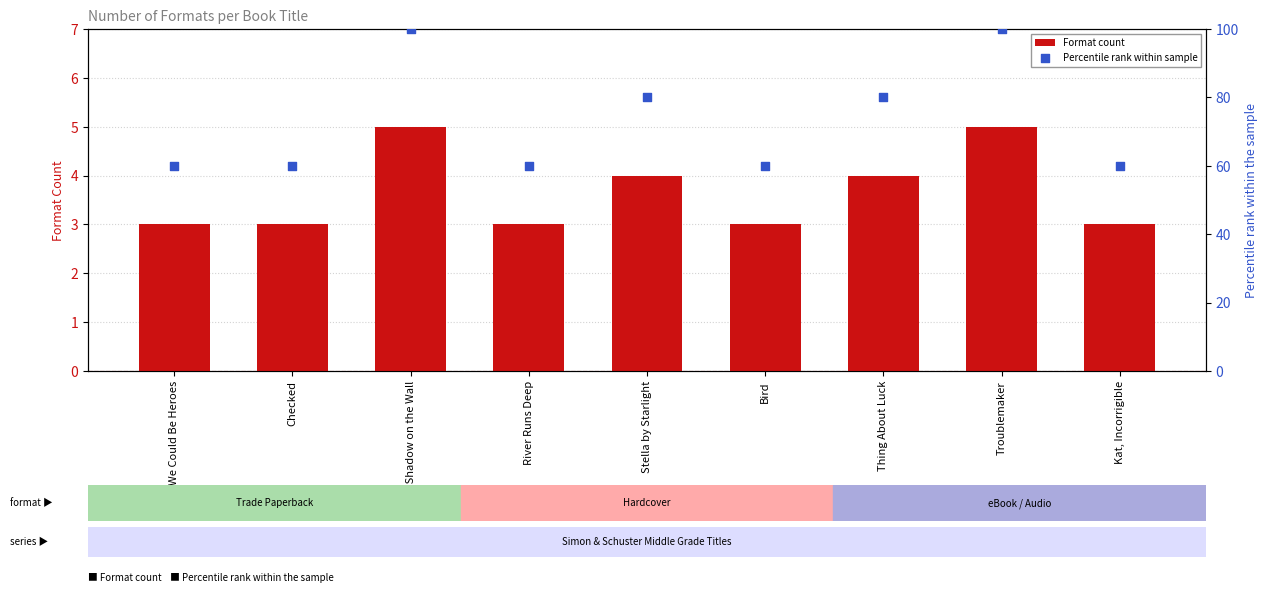

At which category is the sum across all series the highest?

One Shadow on the Wall